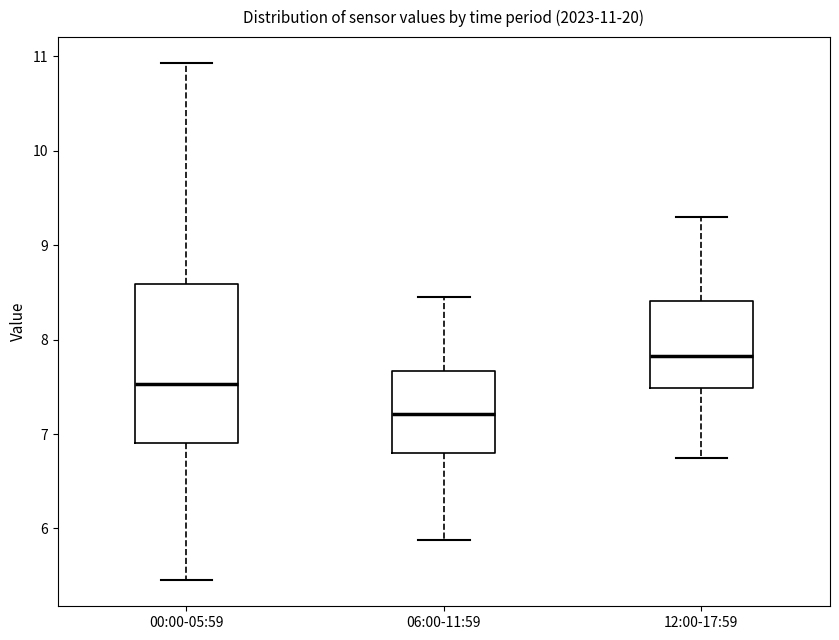

Comparing the boxes themselves (not the whiskers), which one is the tallest?

00:00-05:59